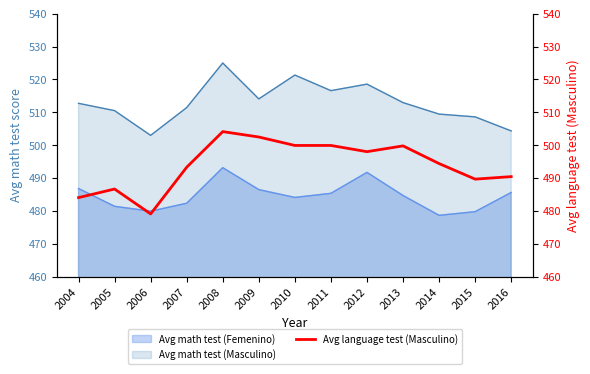

True or false: Avg math test (Femenino) has a value of 478.7 at 2014.

True